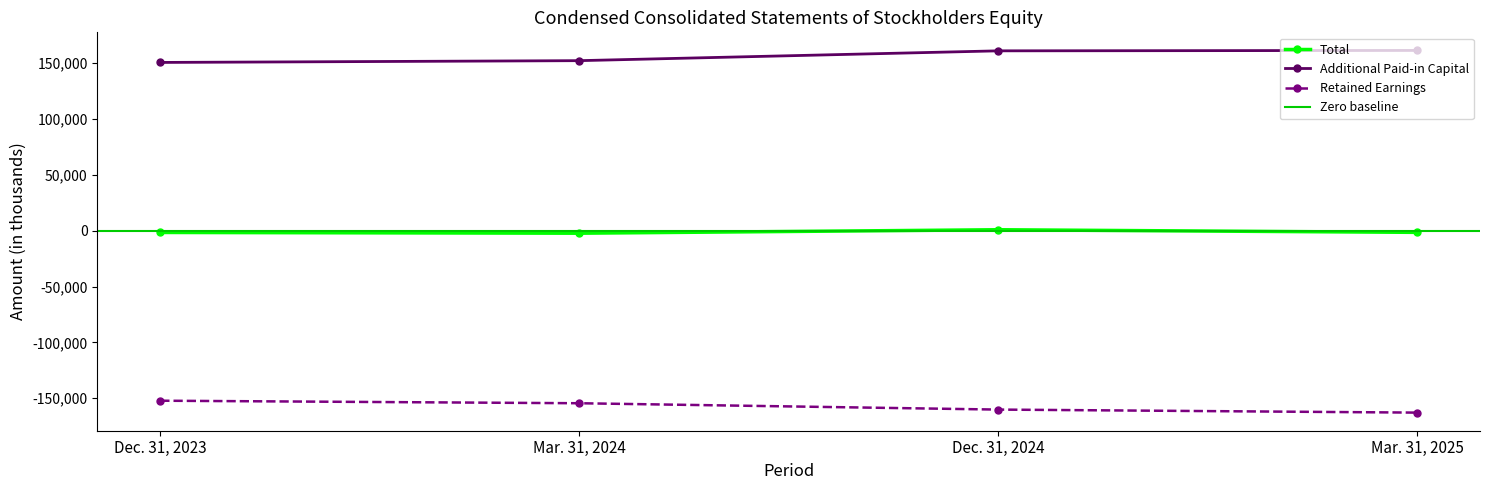

What are all the series names shown in the legend?

Total, Additional Paid-in Capital, Retained Earnings